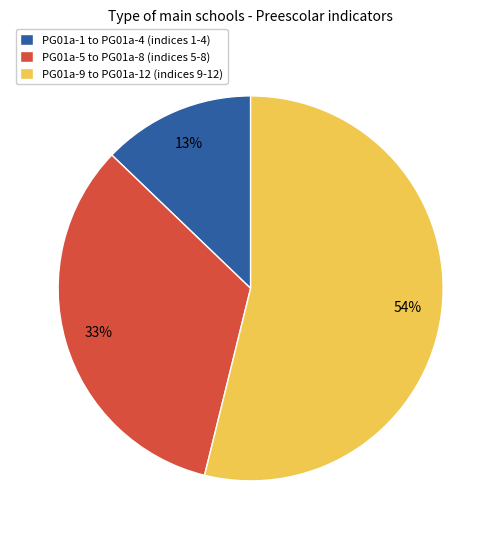

True or false: PG01a-9 to PG01a-12 (indices 9-12) accounts for 41% of the total.

False